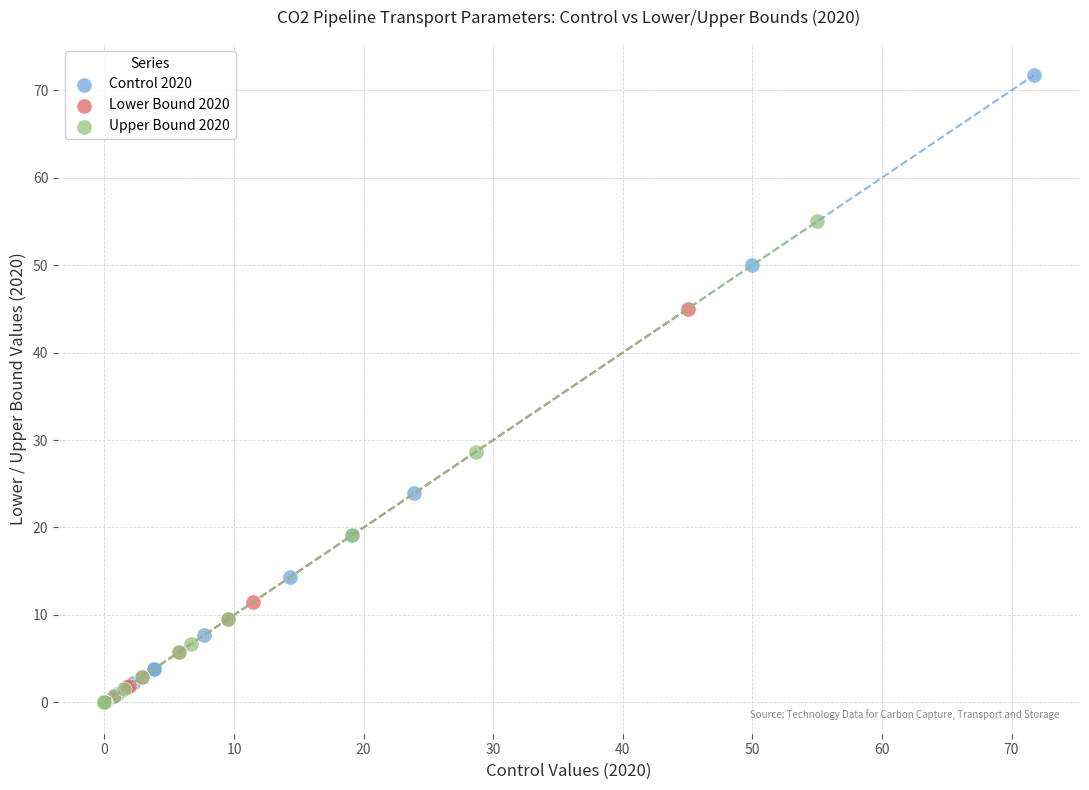

What are all the series names shown in the legend?

Control 2020, Lower Bound 2020, Upper Bound 2020